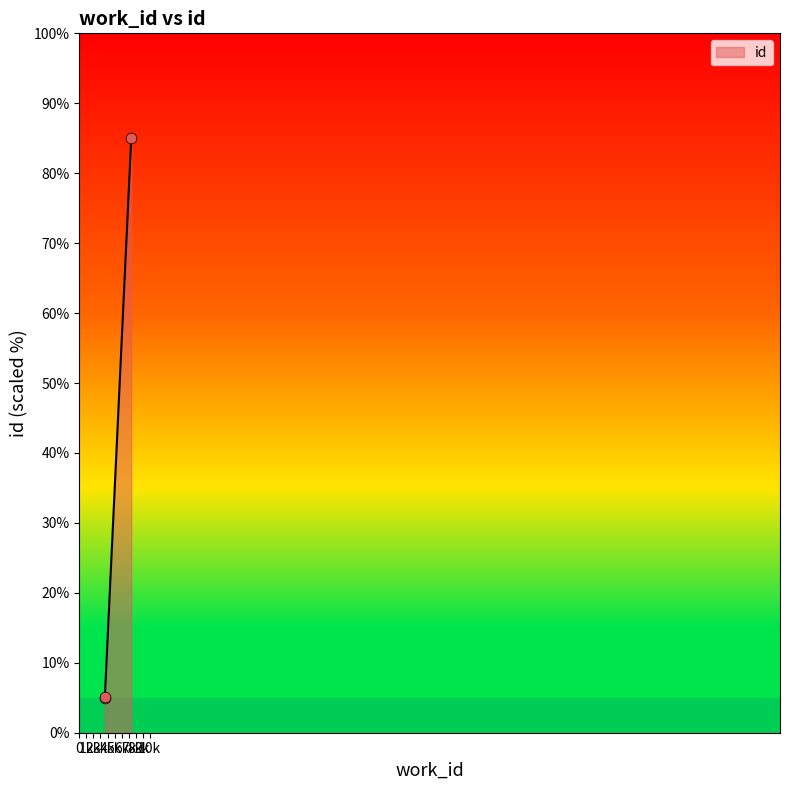

What is the change in value from 3617 to 3617?

+0.1